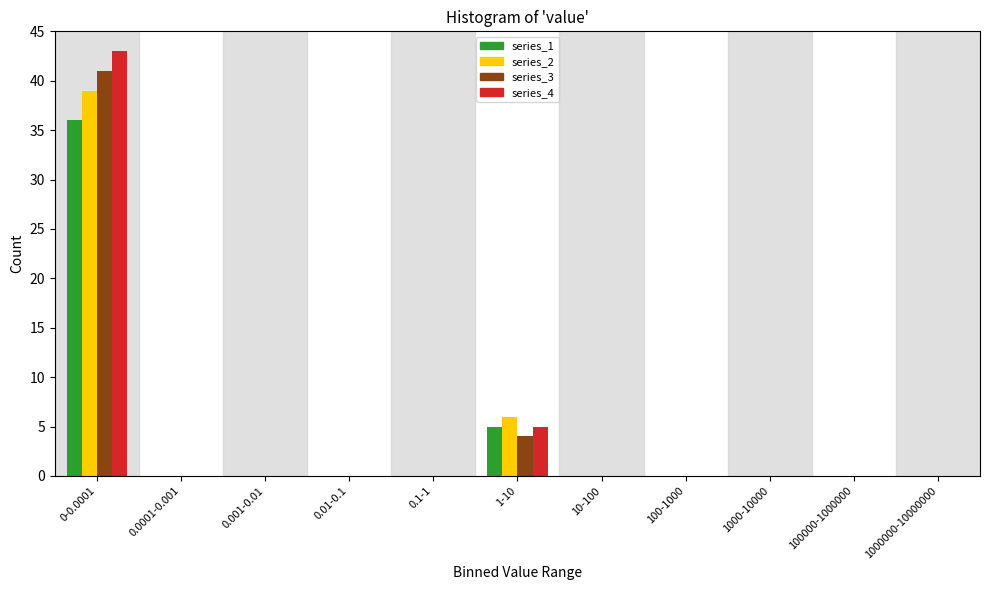

Is the value of series_1 at 0.01-0.1 greater than the value of series_4 at 0-0.0001?

No